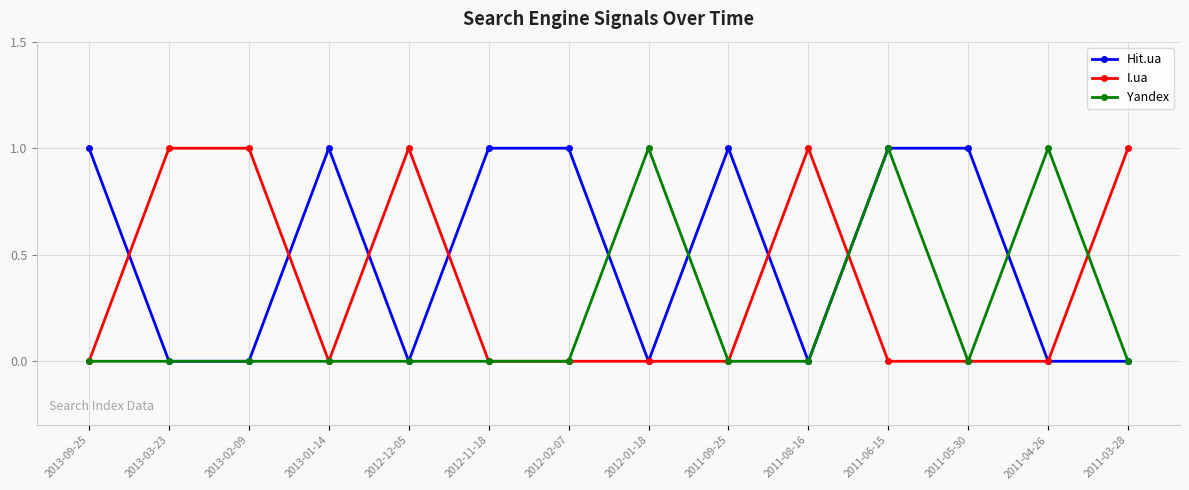

What is the maximum value for I.ua?

1